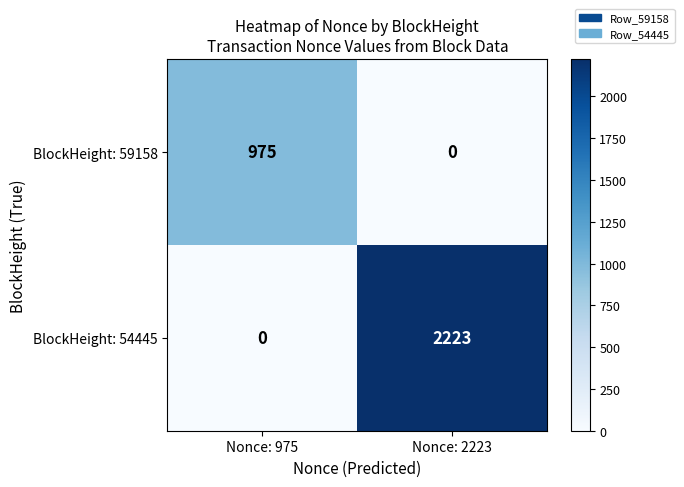

What is the sum of all BlockHeight: 59158 values?

975